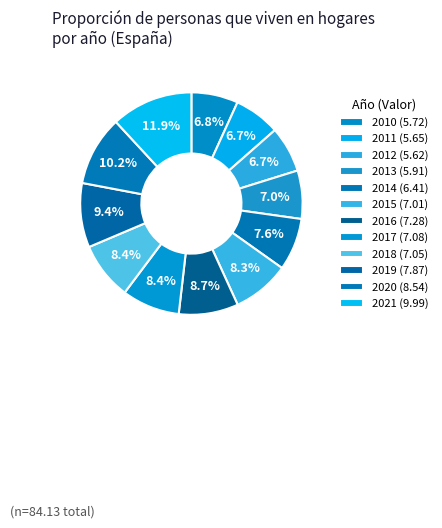

To the nearest percent, what is the difference between the 2013 and 2016 slice percentages?

2%